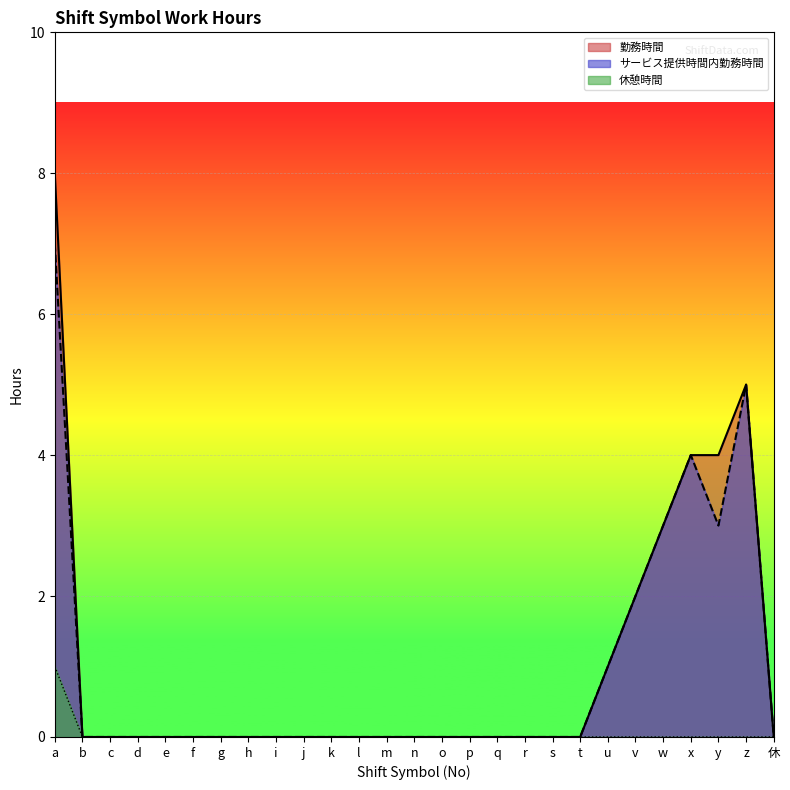

Between c and r, which is larger?

c